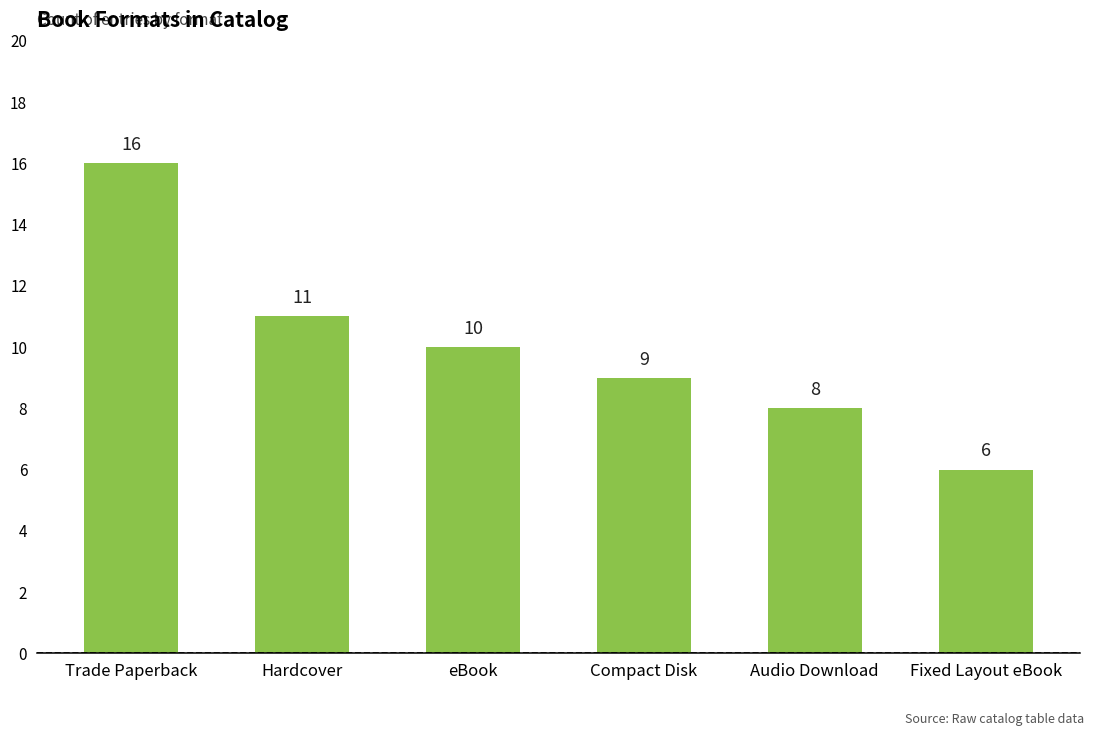

What is the change in value from Hardcover to Audio Download?

-3